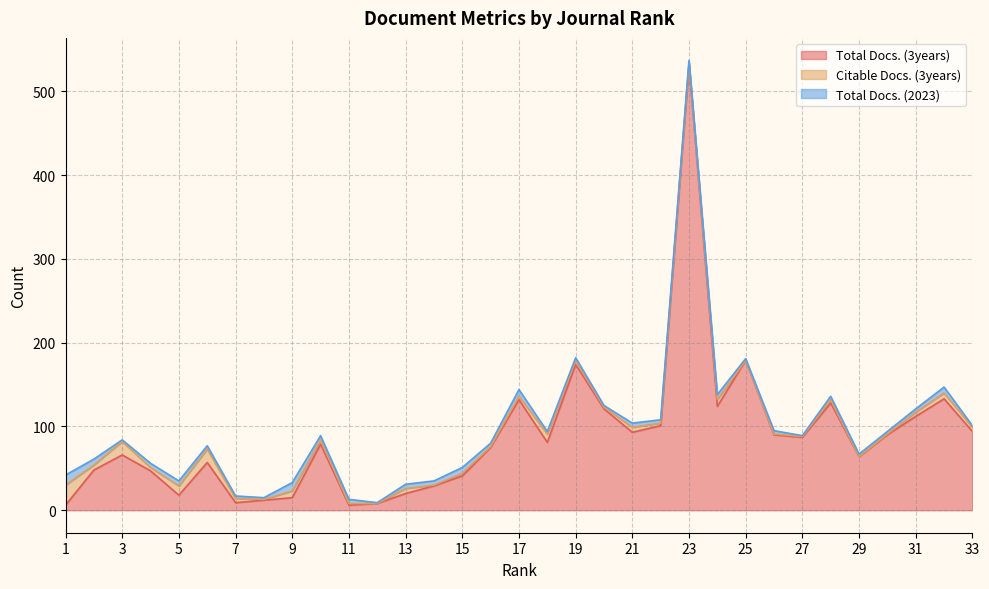

Where is the first local maximum for Total Docs. (2023)?

5